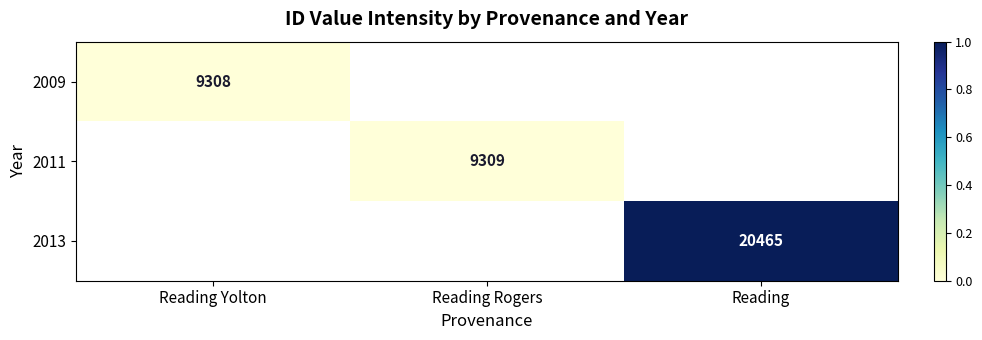

Is it true that 2011 equals 9309 at Reading Rogers?

True